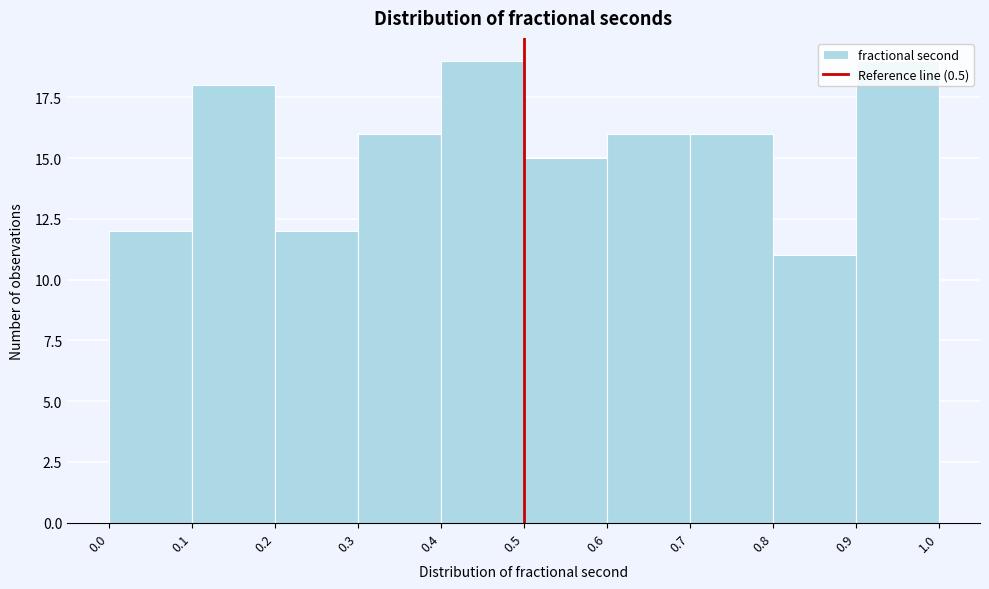

How tall is the bar that spans 0.1 to 0.2 on the x-axis? The values are not printed on the chart, so give them approximately, as read against the axis.

18